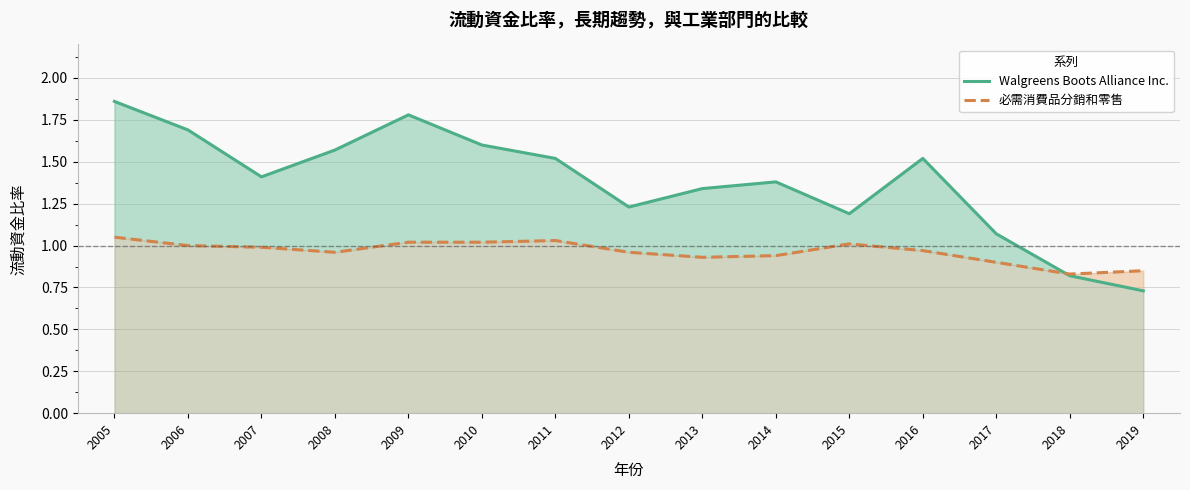

Where do Walgreens Boots Alliance Inc. and 必需消費品分銷和零售 first cross each other?

2017 and 2018